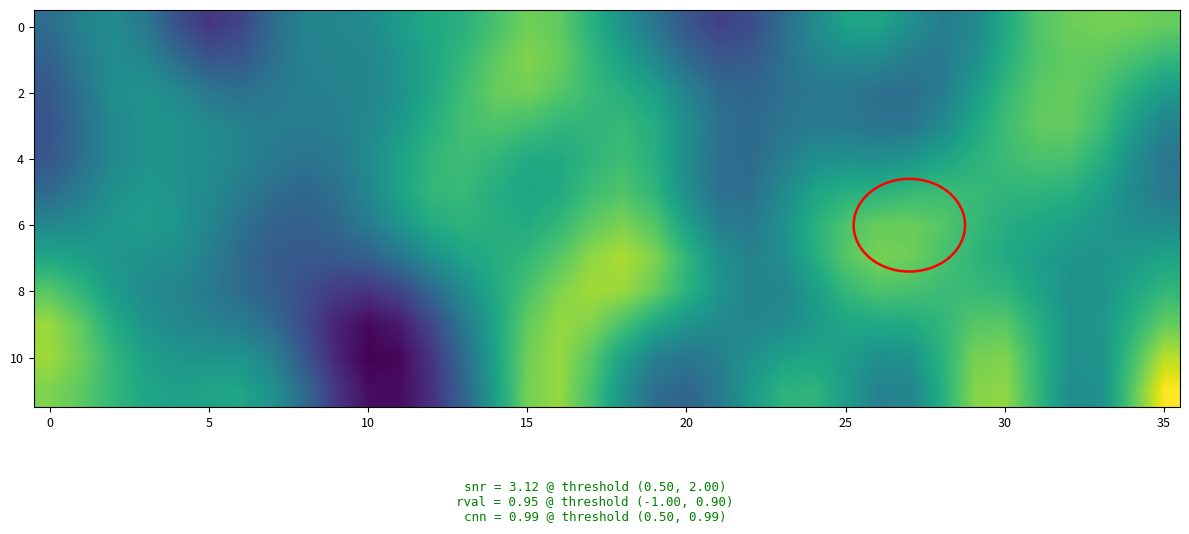

Which category has the highest value across all series?

35